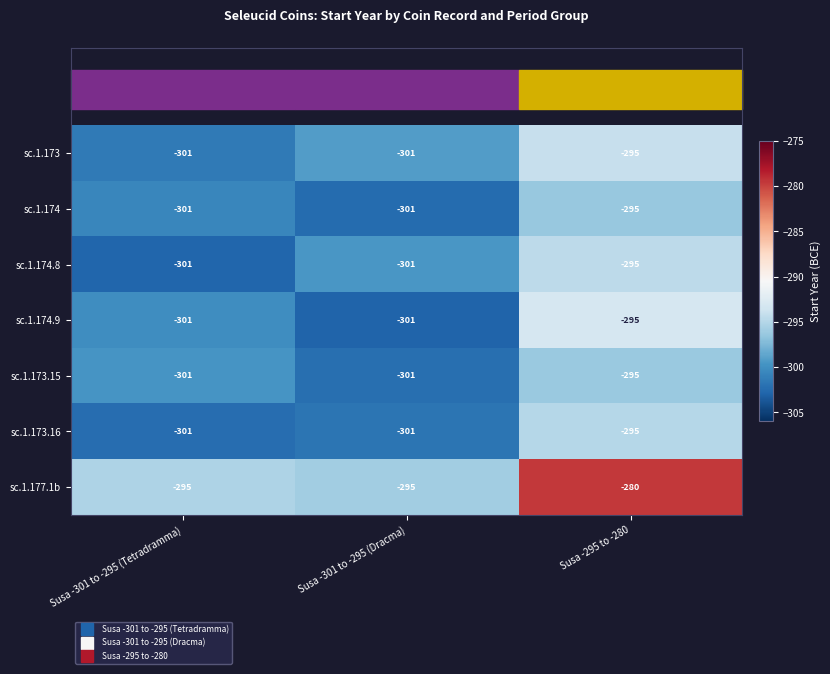

At which category is the sum across all series the highest?

Susa -295 to -280